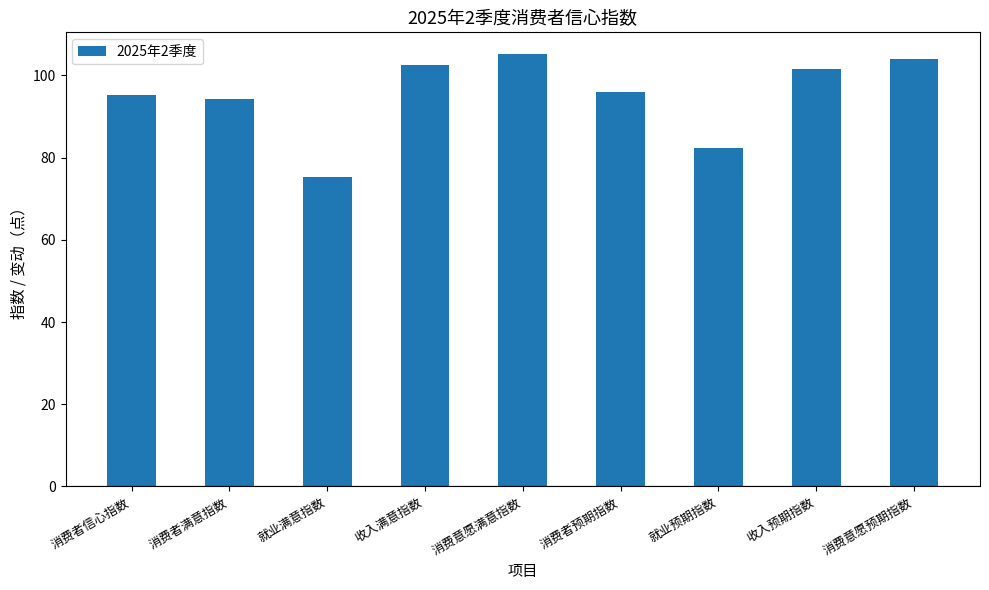

What is the ratio of the value at 消费者满意指数 to the value at 就业满意指数?

1.3